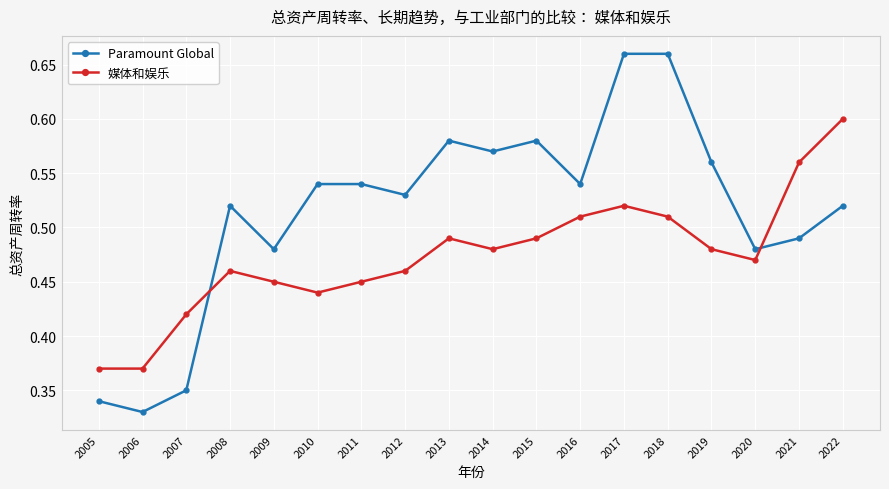

What is the spread (max minus min) of values at 2011?

0.1